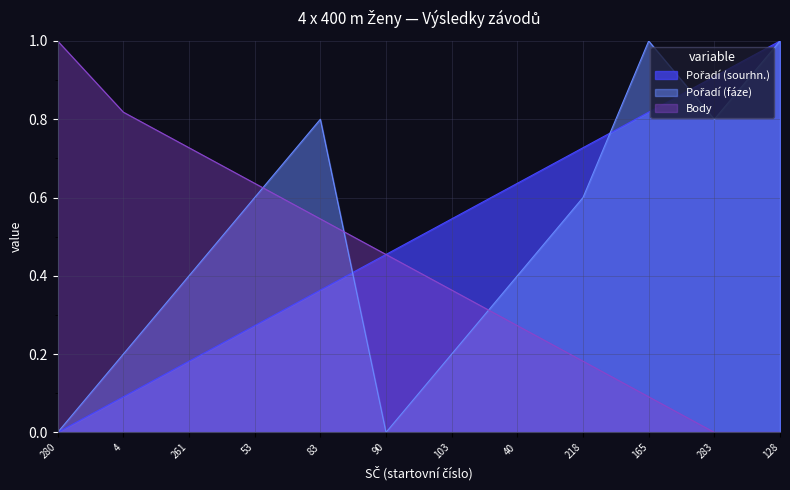

What is the spread (max minus min) of values at 90?

0.5